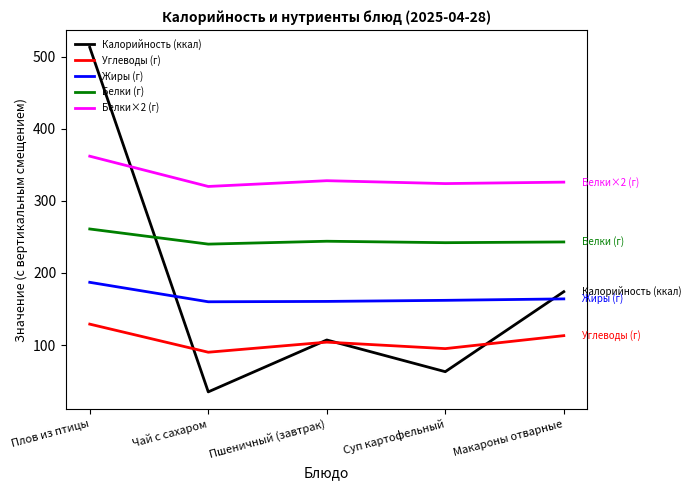

In Калорийность (ккал), how many points are higher than both neighbors (excluding endpoints)?

1